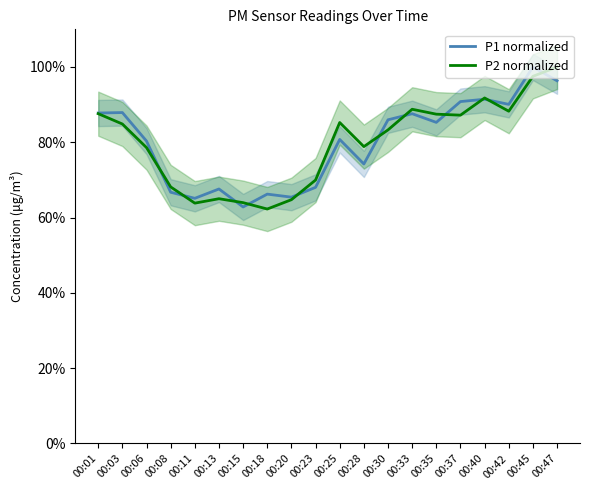

How many intersections are there between P1 normalized and P2 normalized?

11